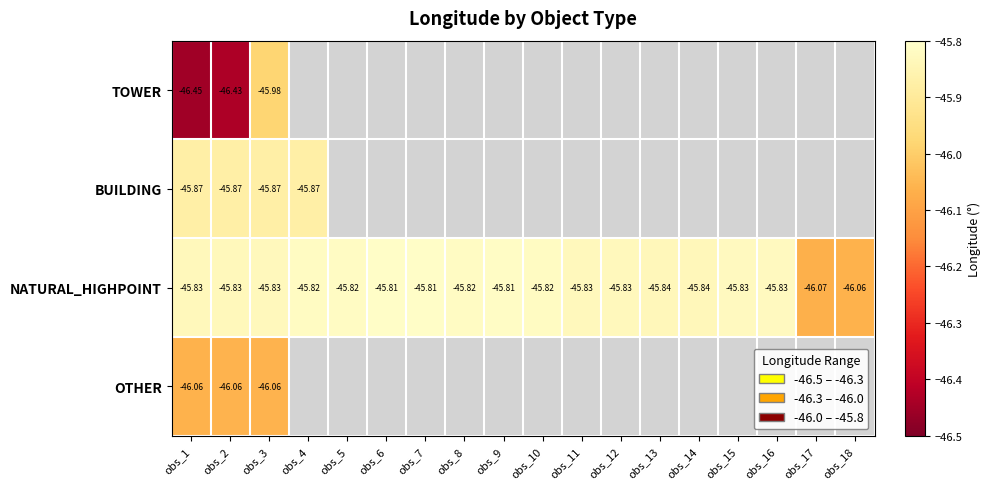

Rank the categories by NATURAL_HIGHPOINT value from lowest to highest.

obs_17, obs_18, obs_13, obs_14, obs_1, obs_2, obs_3, obs_12, obs_11, obs_16, obs_15, obs_4, obs_10, obs_5, obs_8, obs_9, obs_6, obs_7